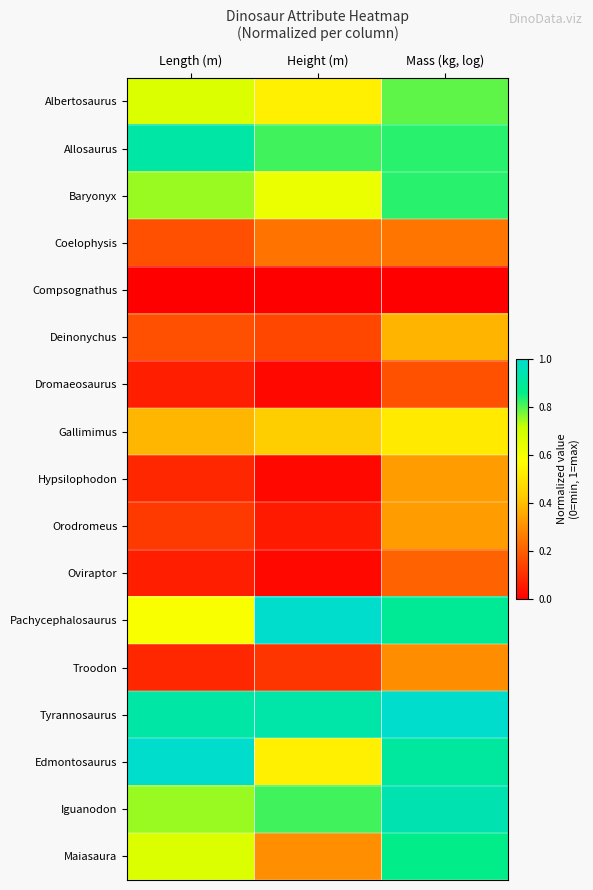

Reading left to right, list all the values displayed in this chart.

Albertosaurus: Length (m)=0.7	Height (m)=0.5	Mass (kg, log)=0.8
Allosaurus: Length (m)=0.9	Height (m)=0.8	Mass (kg, log)=0.8
Baryonyx: Length (m)=0.7	Height (m)=0.6	Mass (kg, log)=0.8
Coelophysis: Length (m)=0.2	Height (m)=0.2	Mass (kg, log)=0.2
Compsognathus: Length (m)=0.0	Height (m)=0.0	Mass (kg, log)=0.0
Deinonychus: Length (m)=0.2	Height (m)=0.2	Mass (kg, log)=0.4
Dromaeosaurus: Length (m)=0.1	Height (m)=0.0	Mass (kg, log)=0.2
Gallimimus: Length (m)=0.4	Height (m)=0.4	Mass (kg, log)=0.5
Hypsilophodon: Length (m)=0.1	Height (m)=0.0	Mass (kg, log)=0.3
Orodromeus: Length (m)=0.1	Height (m)=0.1	Mass (kg, log)=0.3
Oviraptor: Length (m)=0.1	Height (m)=0.0	Mass (kg, log)=0.2
Pachycephalosaurus: Length (m)=0.6	Height (m)=1.0	Mass (kg, log)=0.9
Troodon: Length (m)=0.1	Height (m)=0.1	Mass (kg, log)=0.3
Tyrannosaurus: Length (m)=0.9	Height (m)=0.9	Mass (kg, log)=1.0
Edmontosaurus: Length (m)=1.0	Height (m)=0.5	Mass (kg, log)=0.9
Iguanodon: Length (m)=0.7	Height (m)=0.8	Mass (kg, log)=0.9
Maiasaura: Length (m)=0.7	Height (m)=0.3	Mass (kg, log)=0.9